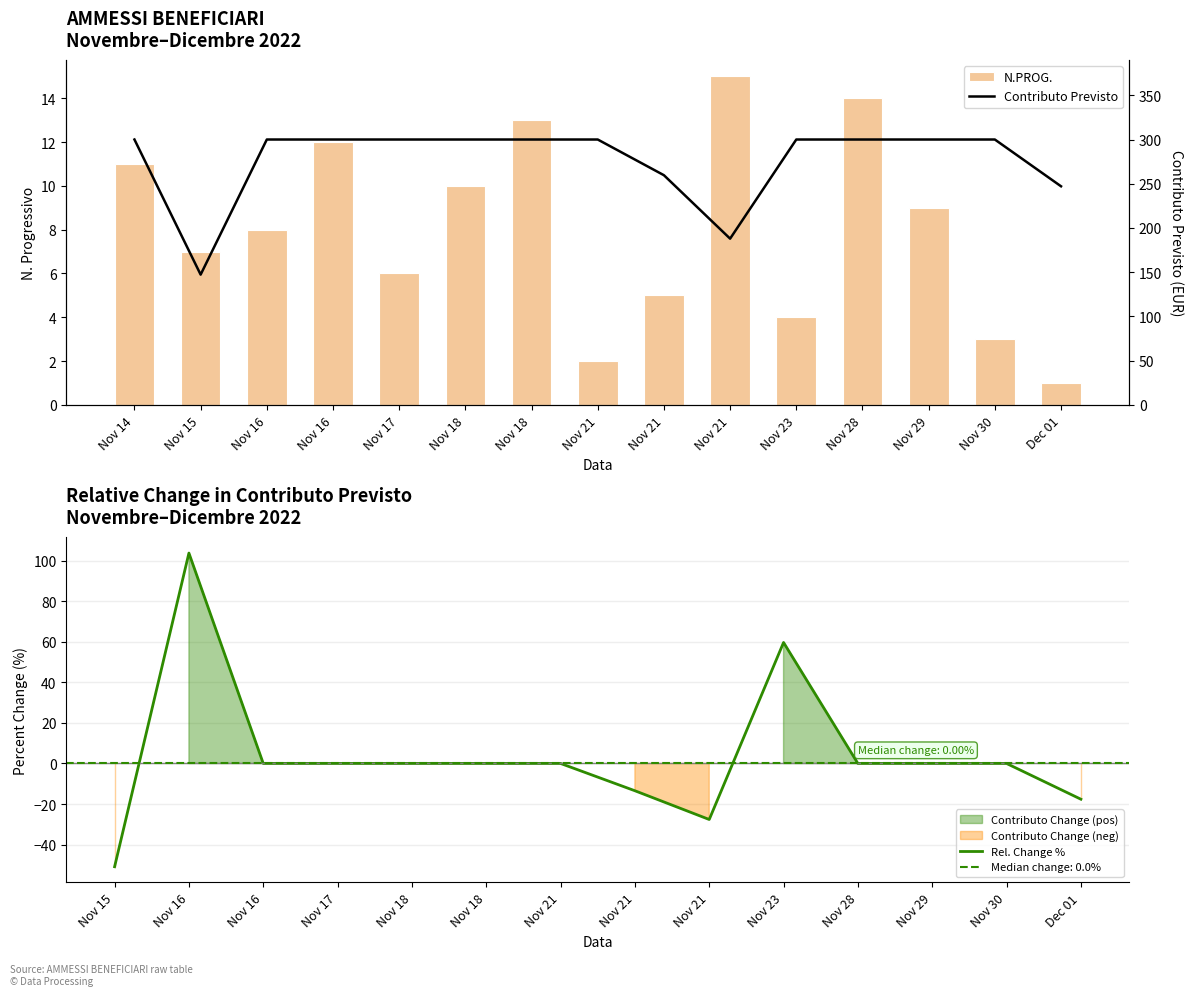

What is the total value across all series at 2022-11-29?

309.0